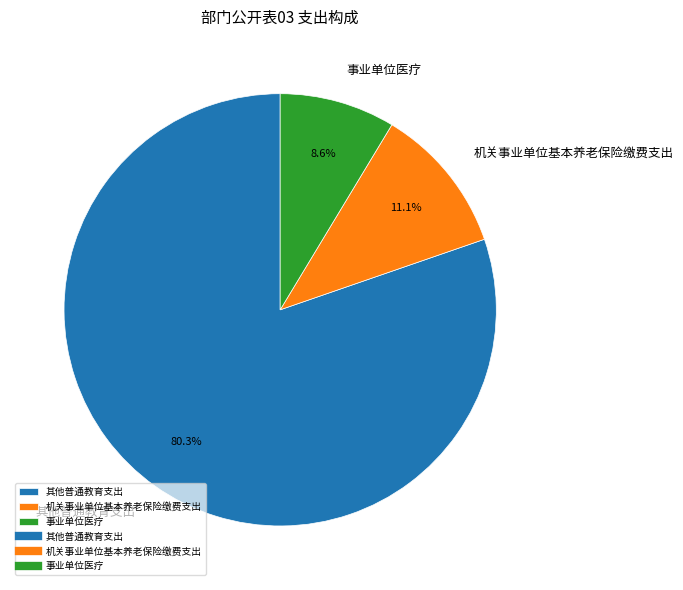

What is the largest slice in the pie chart?

其他普通教育支出